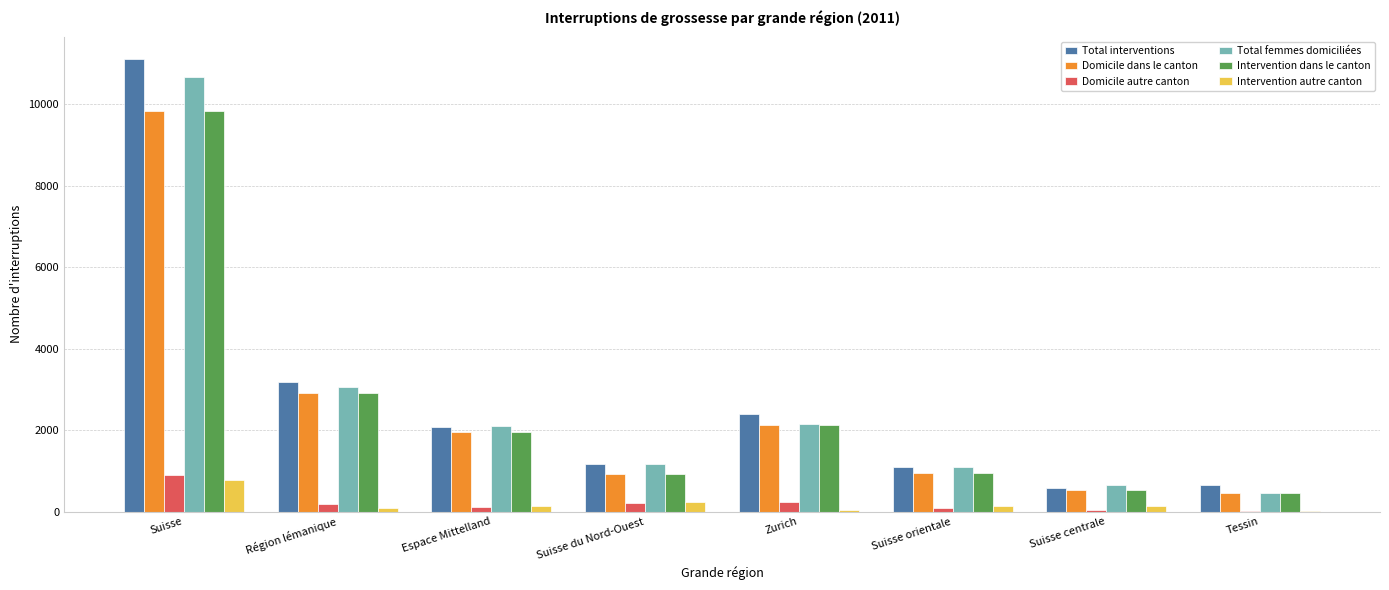

What is the greatest value displayed?

11100